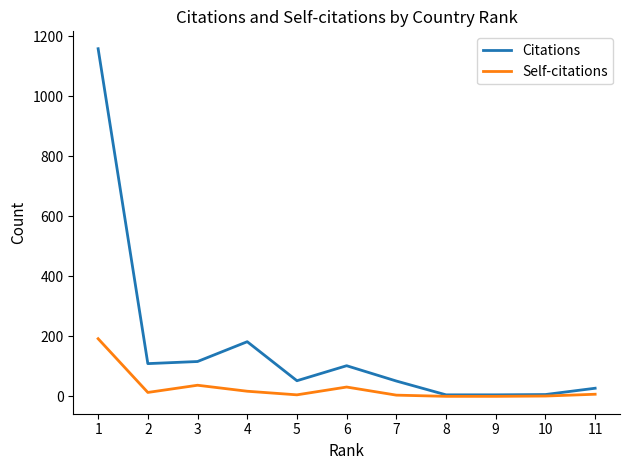

What is the sum of all Self-citations values?

307